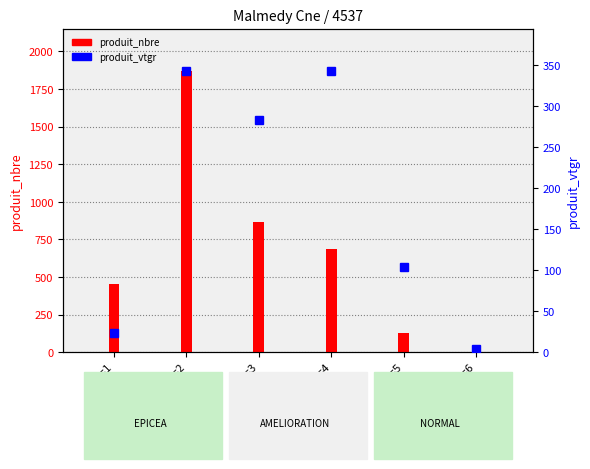

The value of produit_vtgr at cm=3 is 282.2. True or false?

True